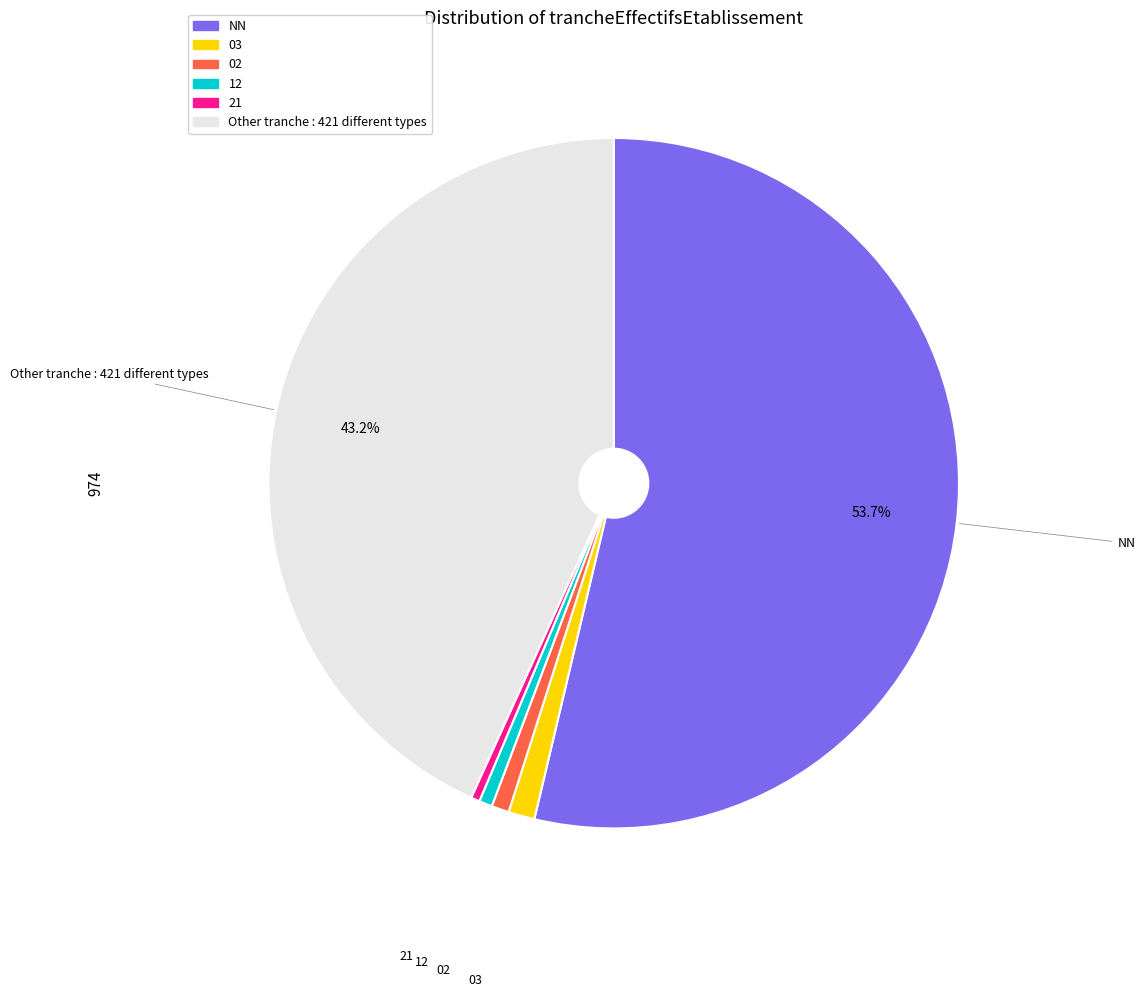

What is the ratio of the value at 21 to the value at 03?

0.3